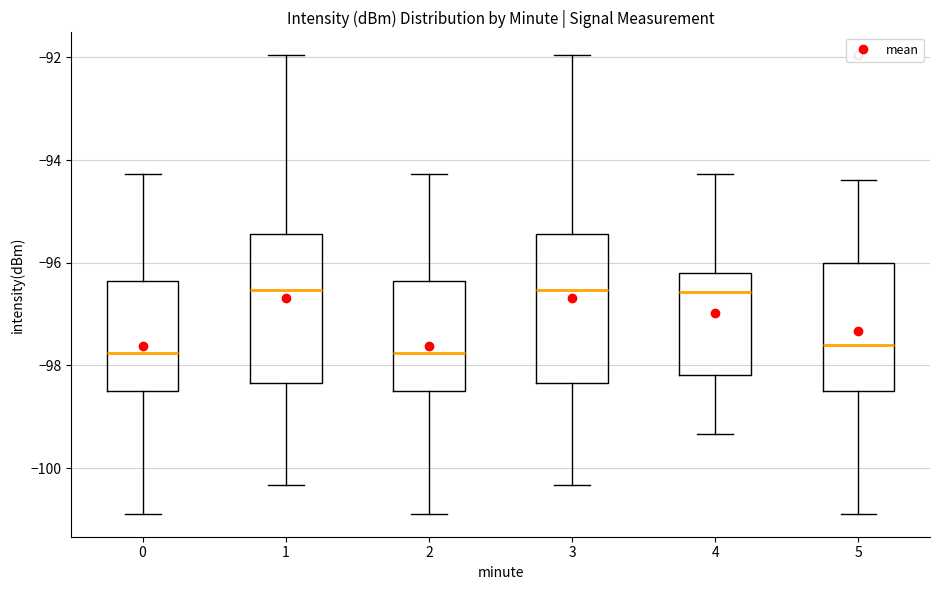

Reading left to right, transcribe this box plot: for each box, give where its median line is, the range the box spans, and where its two whiskers end, as read against the y-axis. The values are not printed on the chart, so give them approximately, as read against the axis.

0: median -97.8, box -98.6 to -96.4, whiskers -100.8 to -94.2
1: median -96.6, box -98.4 to -95.4, whiskers -100.4 to -92.0
2: median -97.8, box -98.6 to -96.4, whiskers -100.8 to -94.2
3: median -96.6, box -98.4 to -95.4, whiskers -100.4 to -92.0
4: median -96.6, box -98.2 to -96.2, whiskers -99.4 to -94.2
5: median -97.6, box -98.6 to -96.0, whiskers -100.8 to -94.4